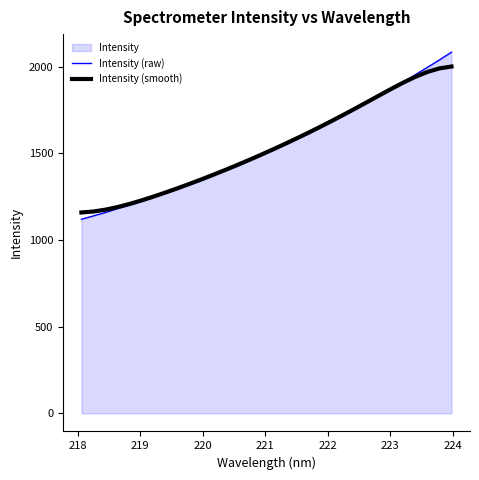

Does the chart display data point markers on the line(s)?

No